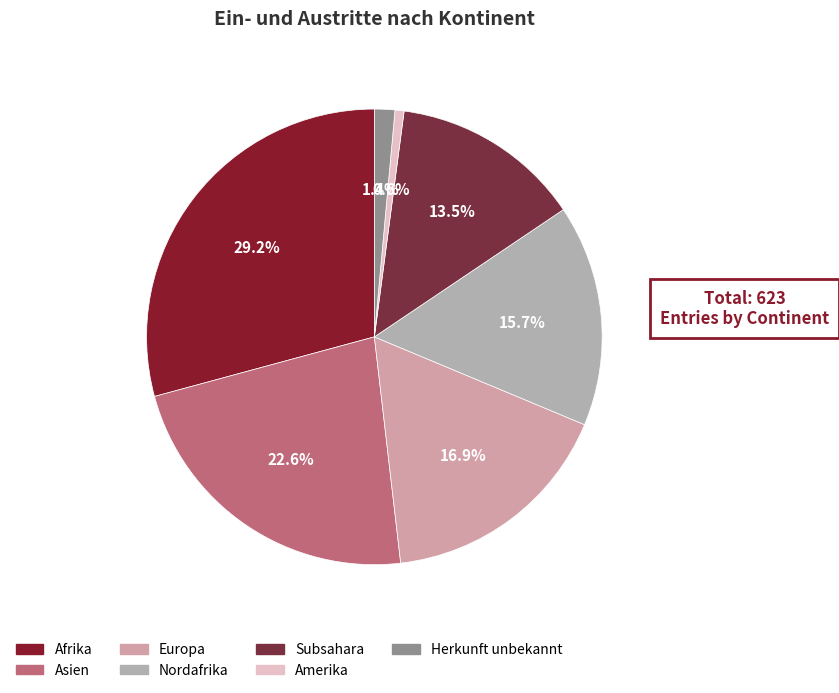

Is there a majority slice in this chart?

No